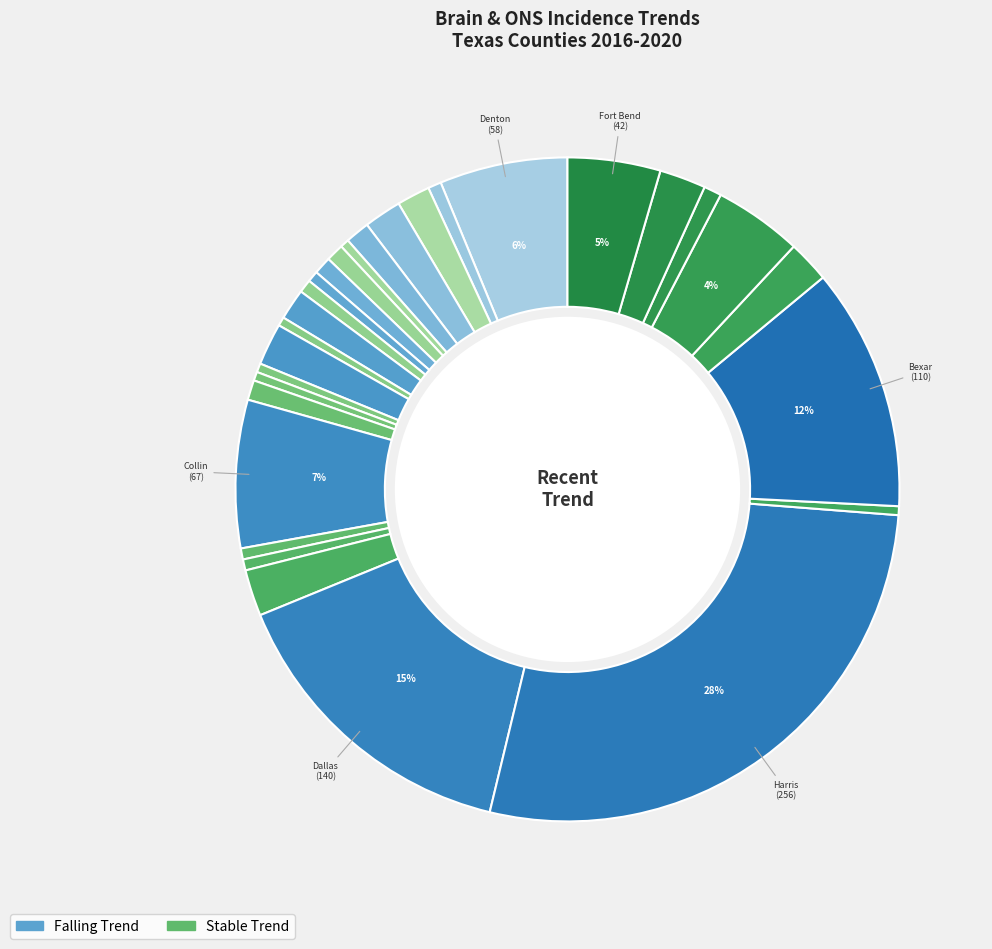

How many segments does this pie chart have?

29